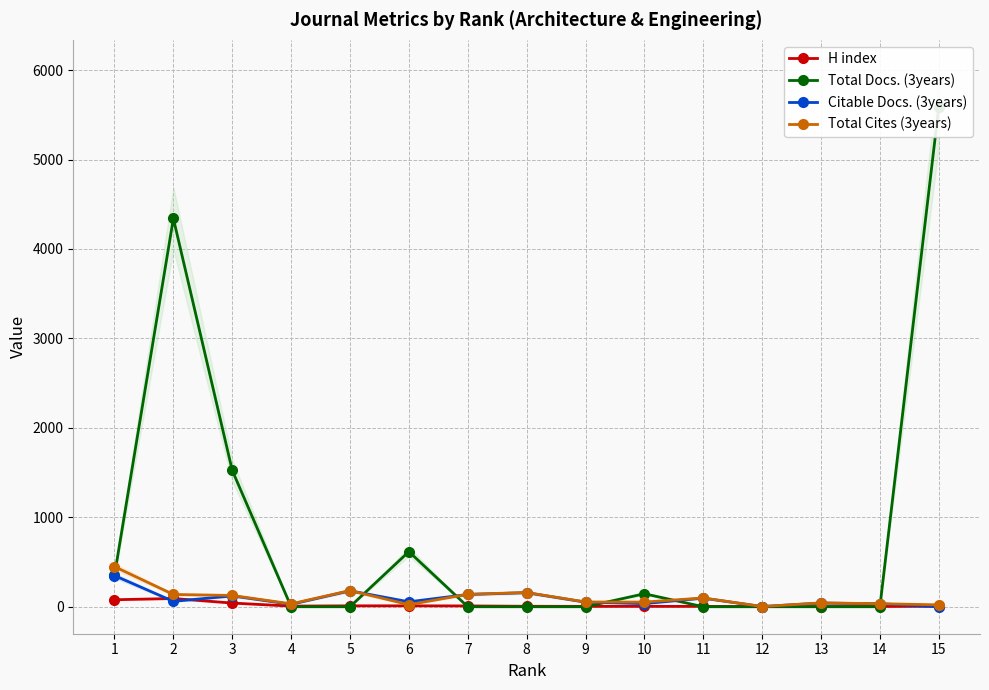

Rank the series by their maximum value, from highest to lowest.

Total Docs. (3years), Total Cites (3years), Citable Docs. (3years), H index